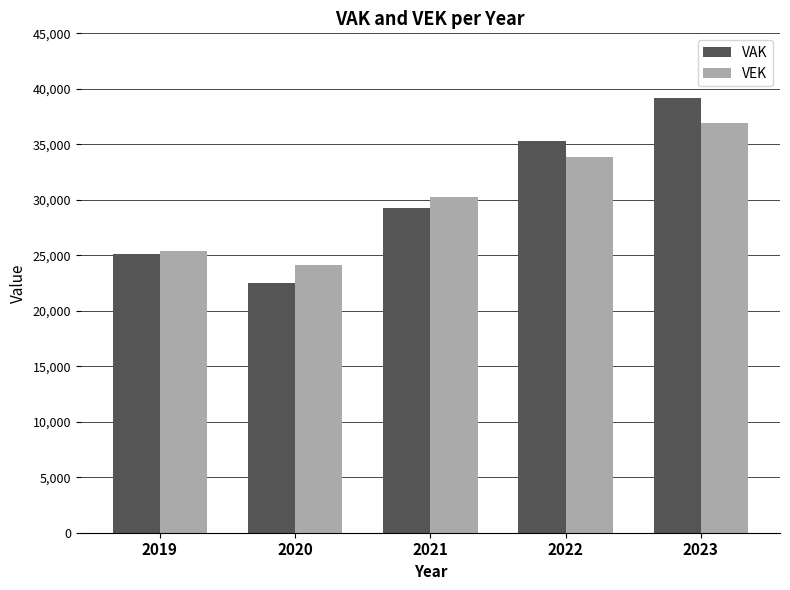

What is the total value across all series at 2023?

76145